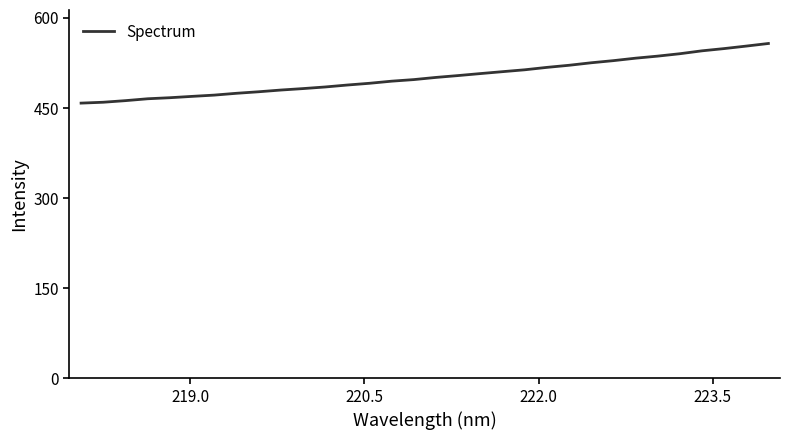

What is the difference between the maximum and minimum values?

99.3